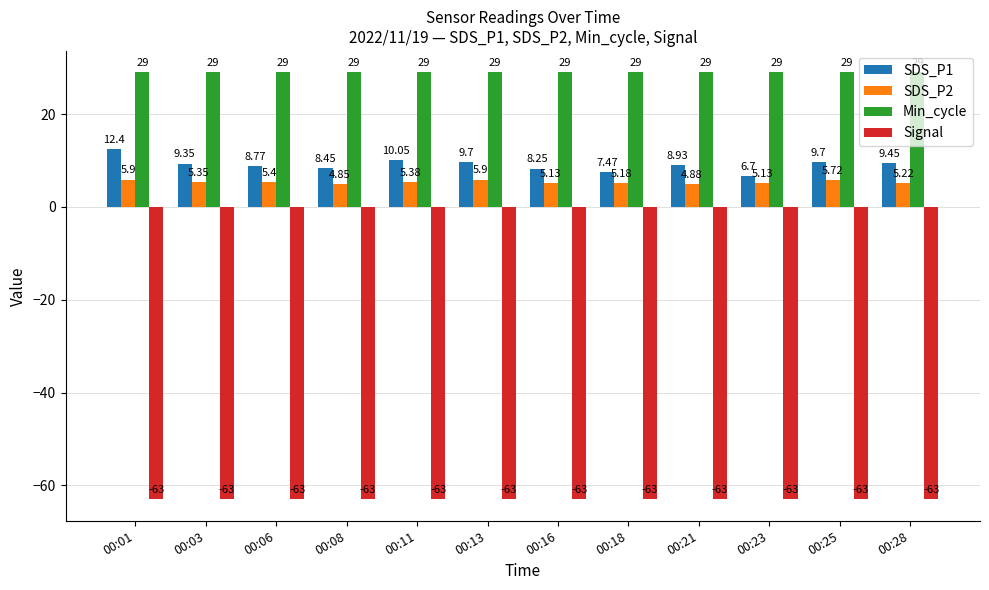

Is the value of Min_cycle at 00:13 greater than the value of SDS_P2 at 00:18?

Yes